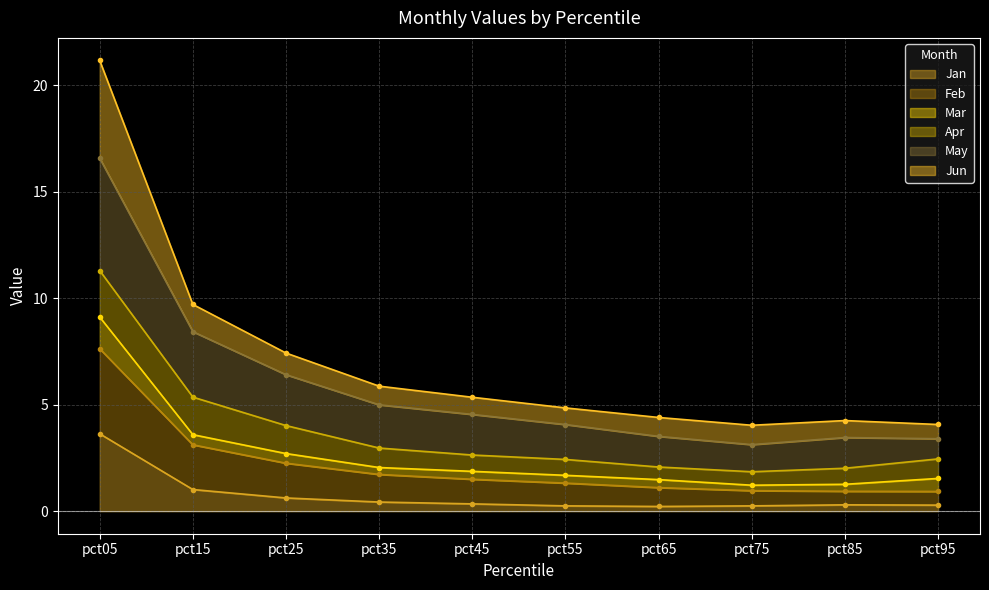

What is the value of the May point at the 7th from the left?

1.1